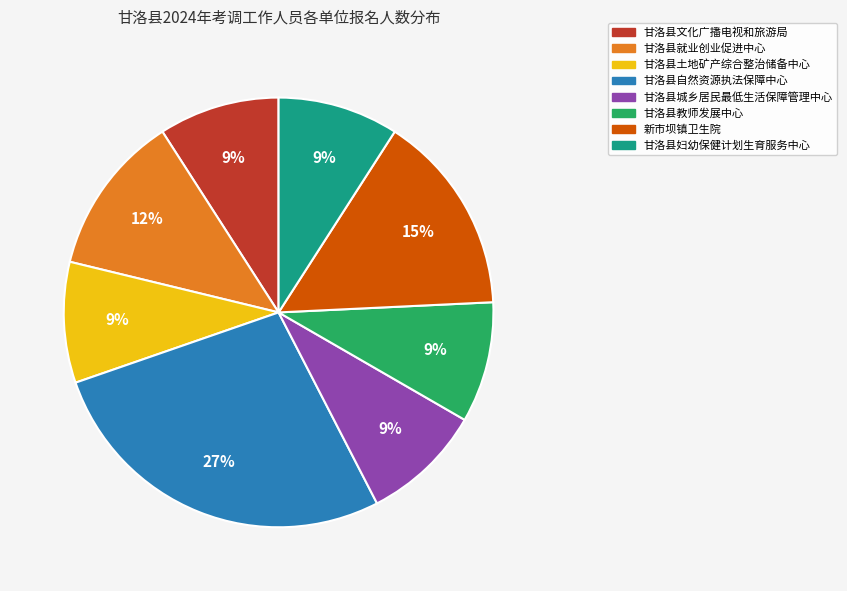

Combined, do 甘洛县就业创业促进中心 and 甘洛县教师发展中心 account for over 50%?

No